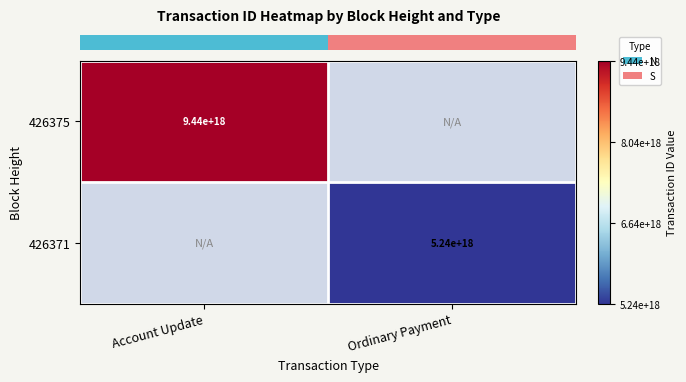

Which category has the highest value across all series?

Account Update